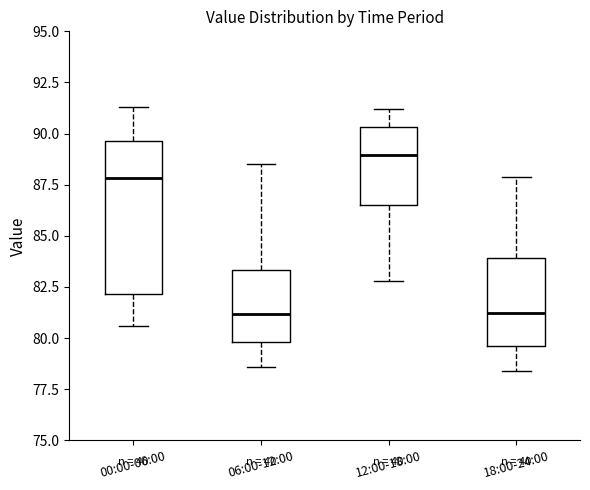

Reading left to right, transcribe this box plot: for each box, give where its median line is, the range the box spans, and where its two whiskers end, as read against the y-axis. The values are not printed on the chart, so give them approximately, as read against the axis.

00:00-06:00: median 88.0, box 82.0 to 89.5, whiskers 80.5 to 91.5
06:00-12:00: median 81.0, box 80.0 to 83.5, whiskers 78.5 to 88.5
12:00-18:00: median 89.0, box 86.5 to 90.5, whiskers 83.0 to 91.0
18:00-24:00: median 81.5, box 79.5 to 84.0, whiskers 78.5 to 88.0